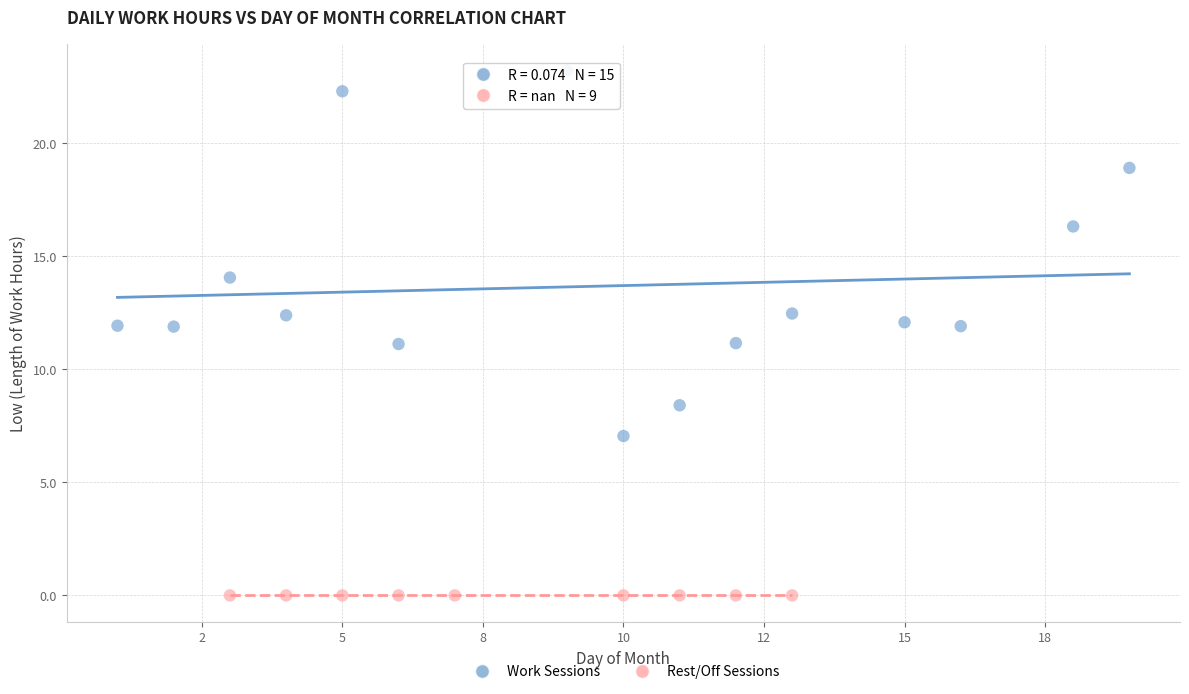

What are all the series names shown in the legend?

Work Sessions, Rest/Off Sessions